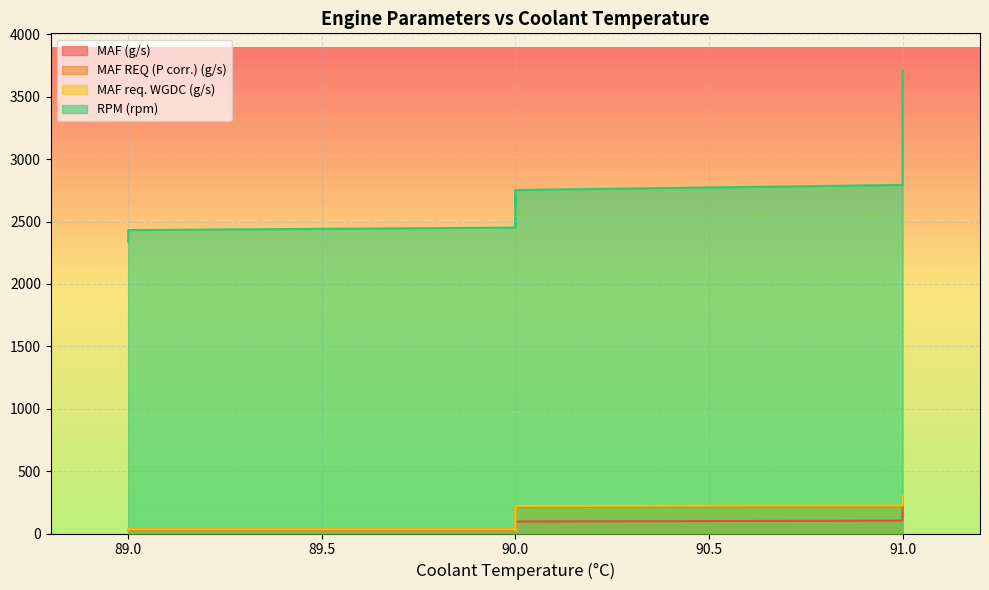

How many interior local valleys does the RPM (rpm) series have?

3